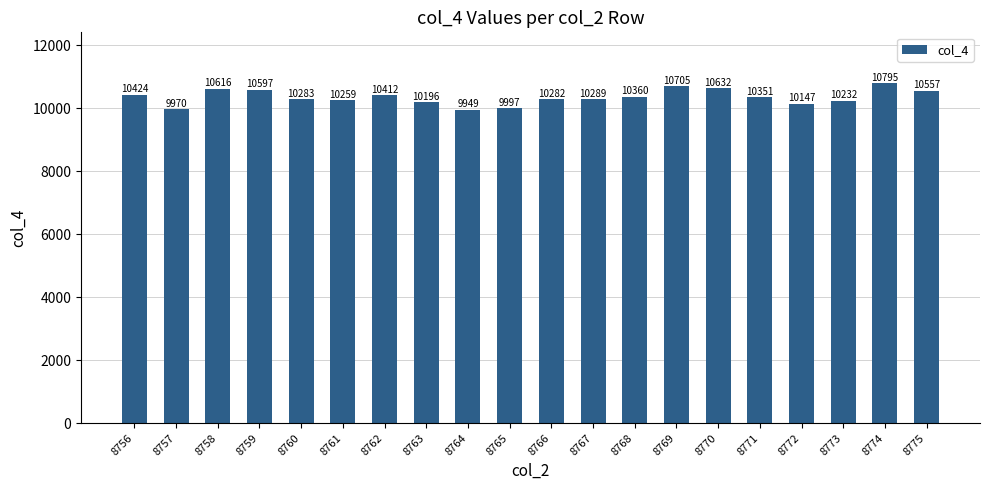

True or false: the data shows 14647 at 8771.

False